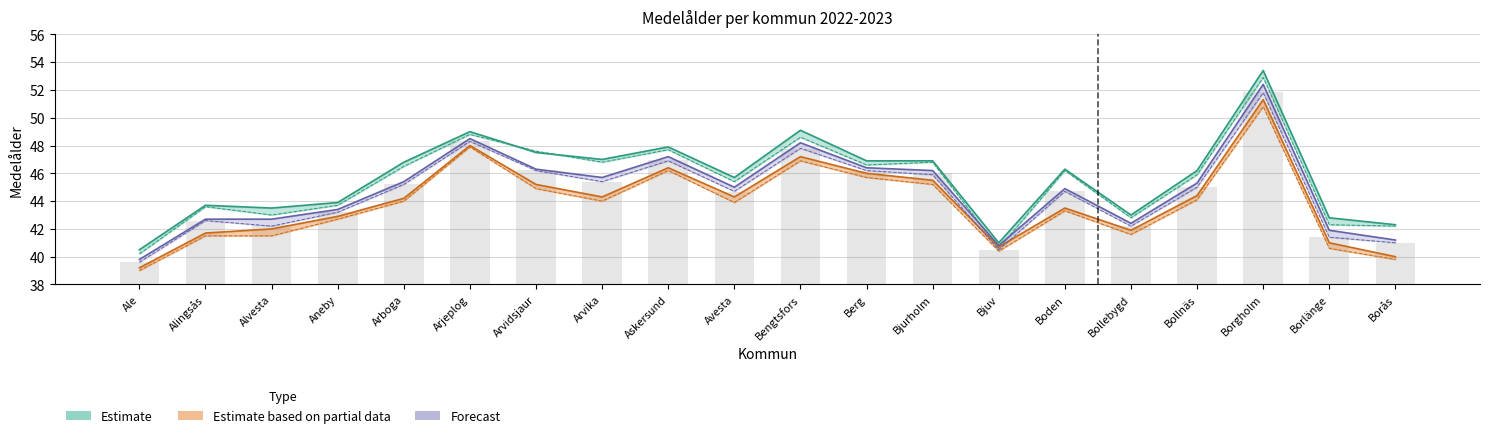

What is the difference between the second highest and second lowest values in the Totalt 2023 series?

7.7